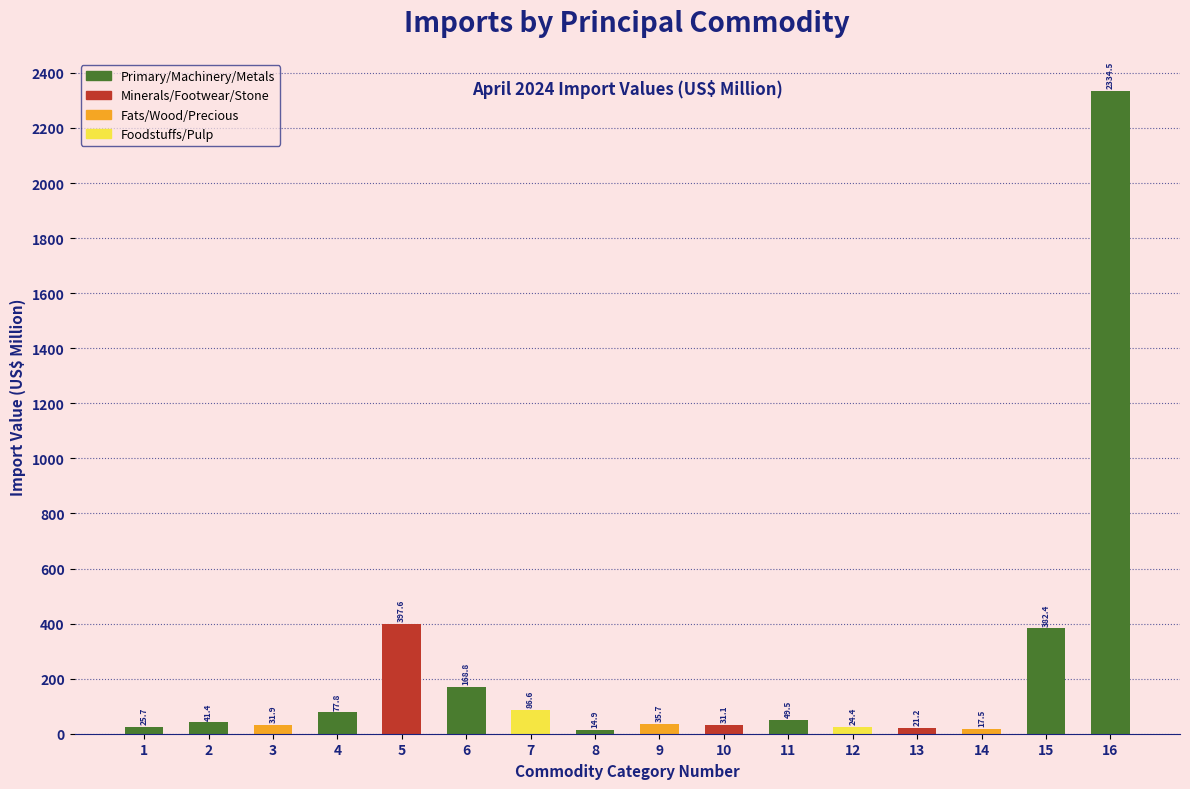

Reading left to right, transcribe all the data shown in this chart.

25.7	41.4	31.9	77.8	397.6	168.8	86.6	14.9	35.7	31.1	49.5	24.4	21.2	17.5	382.4	2334.5